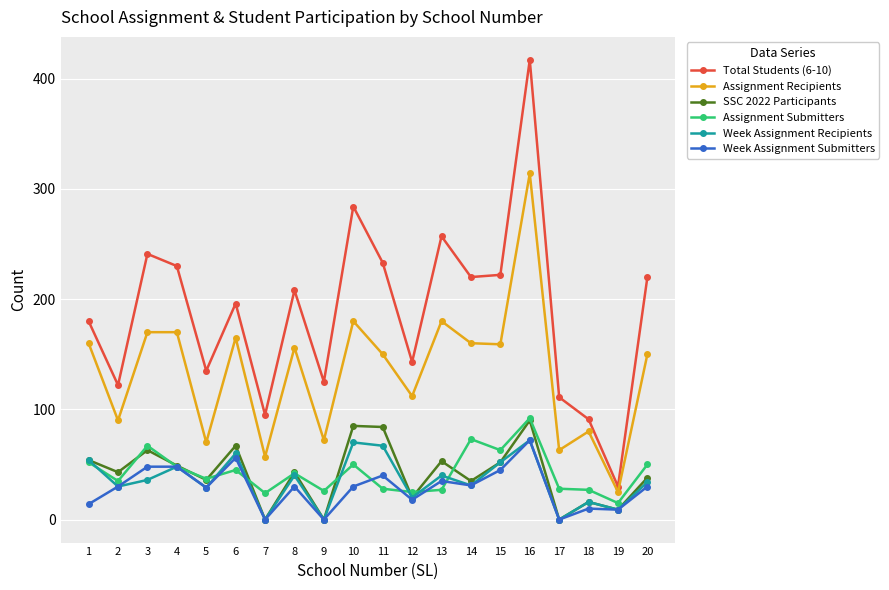

True or false: Week Assignment Recipients has more than 2 interior local peaks.

True